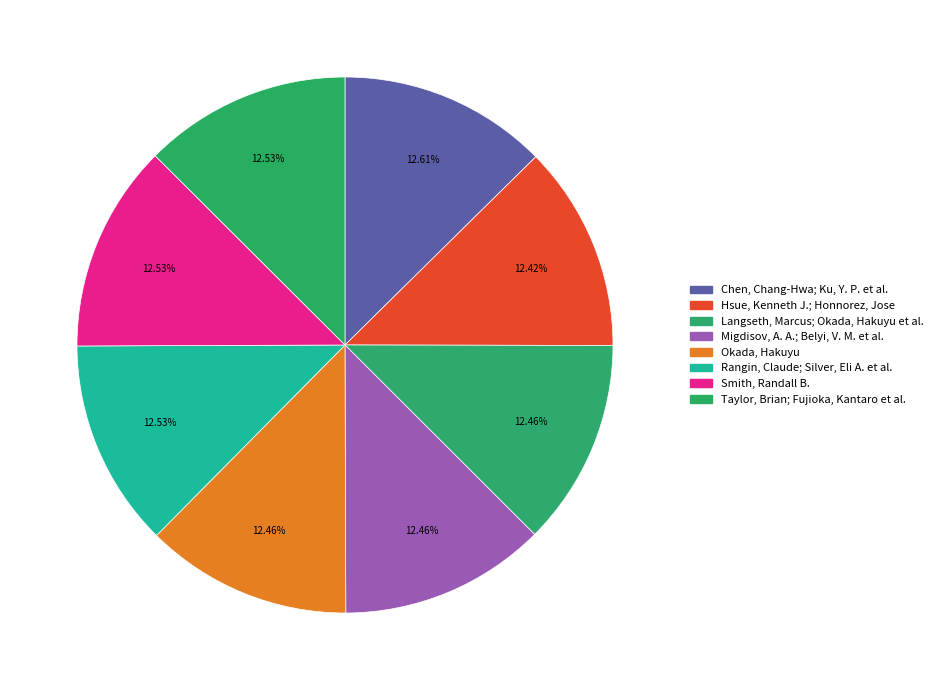

How many slices are in this pie chart?

8